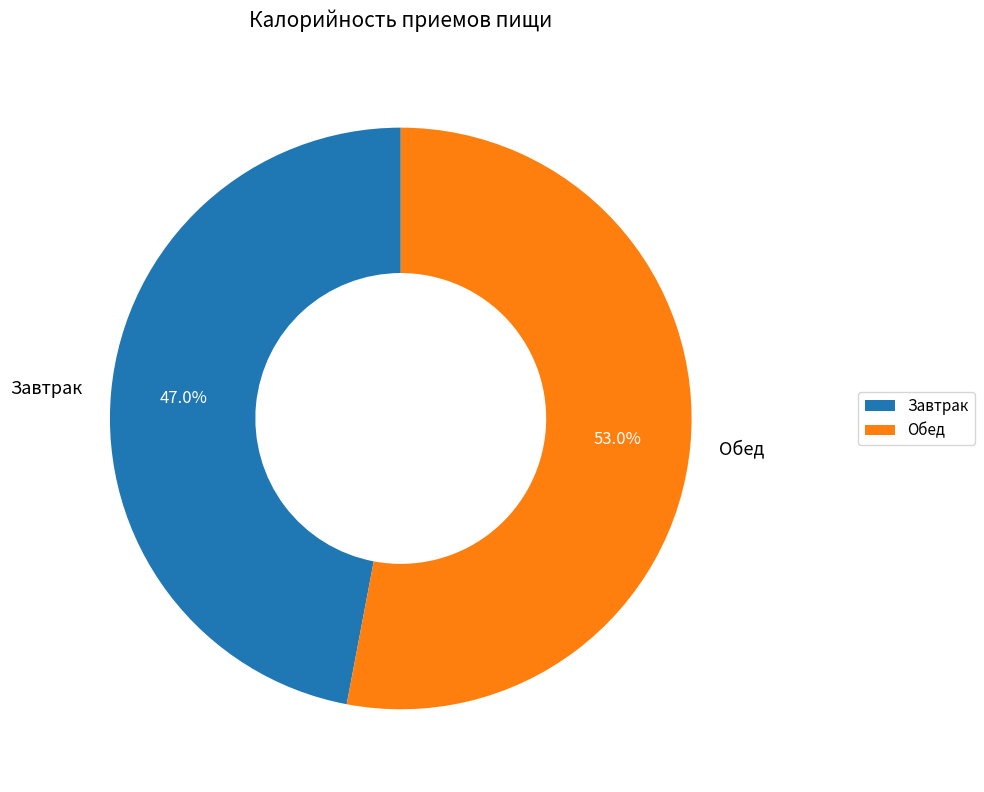

The Обед slice represents 53% of the pie. True or false?

True